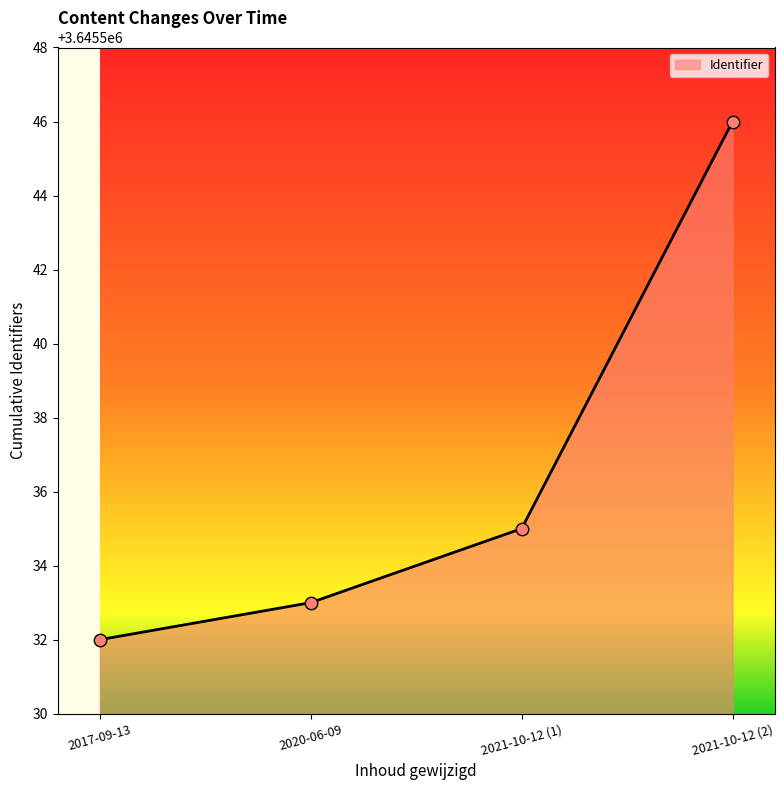

What is the ratio of the value at 2021-10-12 (2) to the value at 2020-06-09?

1.0